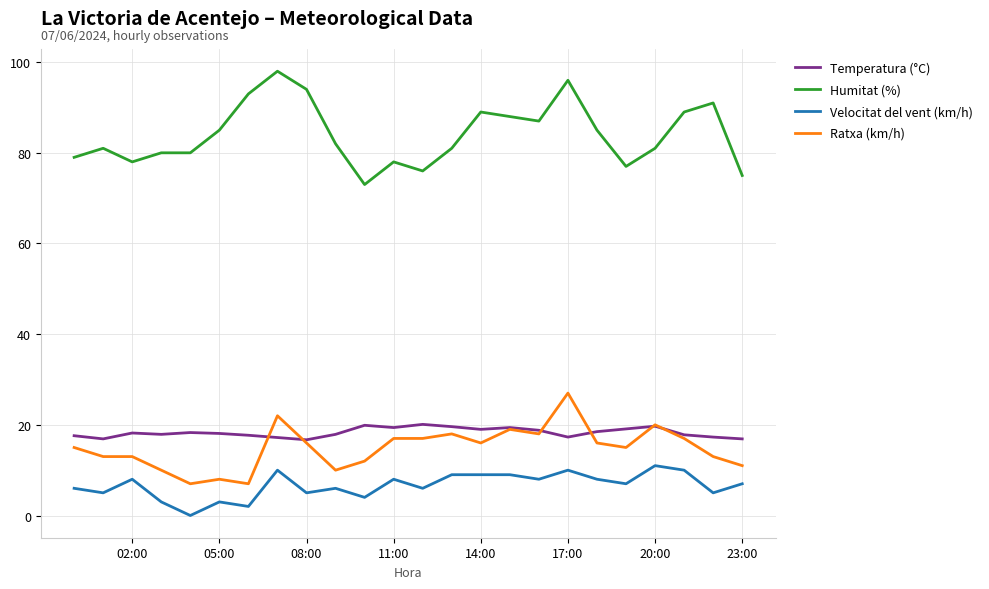

Which has a higher value, 11:00 or 9?

11:00